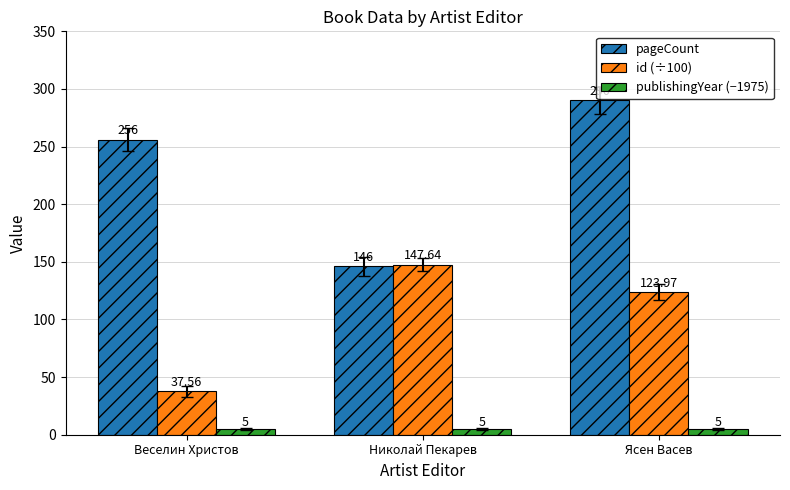

How many groups of bars are there?

3